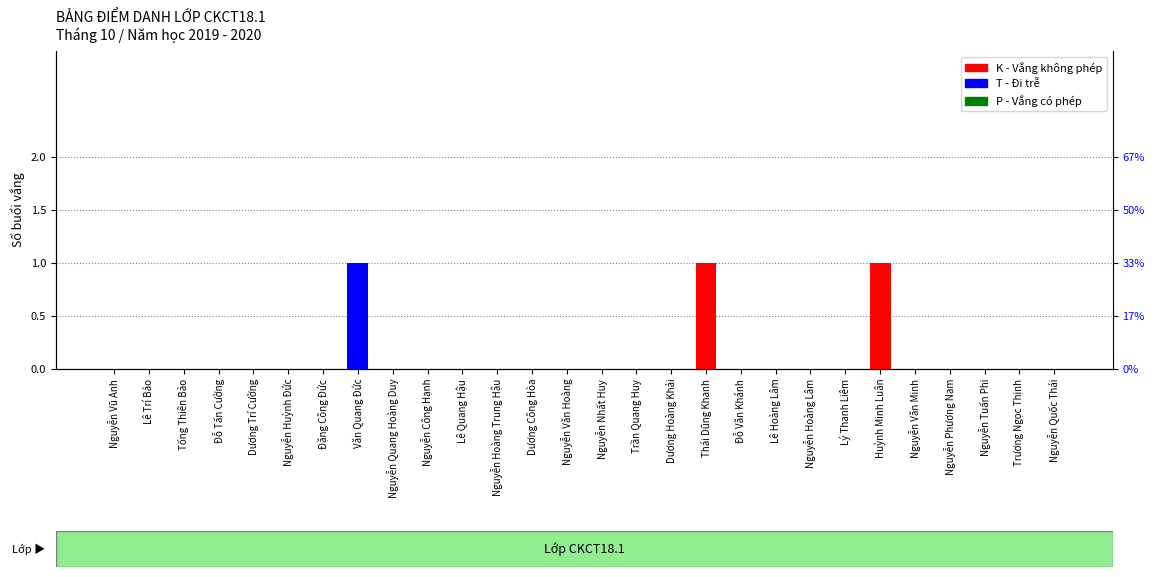

How many bars are there in total?

84